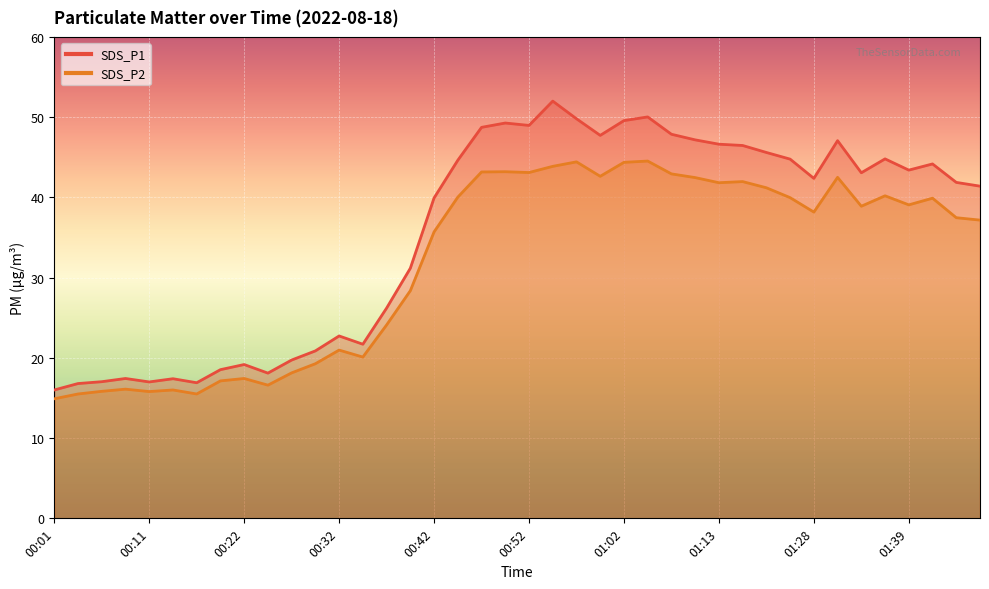

Rank the categories by SDS_P1 value from highest to lowest.

00:55, 01:05, 00:57, 01:02, 00:50, 00:52, 00:47, 01:08, 01:00, 01:10, 01:31, 01:13, 01:15, 01:23, 01:36, 01:26, 00:44, 01:41, 01:39, 01:34, 01:28, 01:44, 01:46, 00:42, 00:39, 00:37, 00:32, 00:34, 00:29, 00:27, 00:22, 00:19, 00:24, 00:09, 00:14, 00:06, 00:11, 00:16, 00:03, 00:01